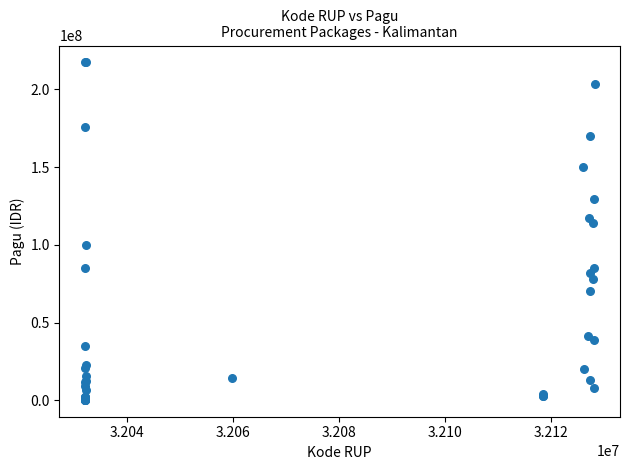

What Y value in the scatter plot is closest to 108830000?

114296000